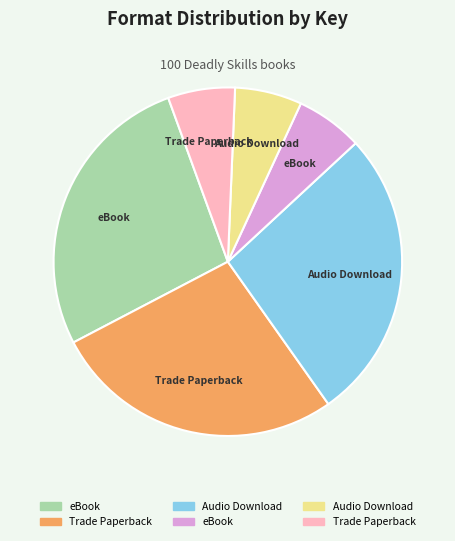

Does any single category account for the majority?

No